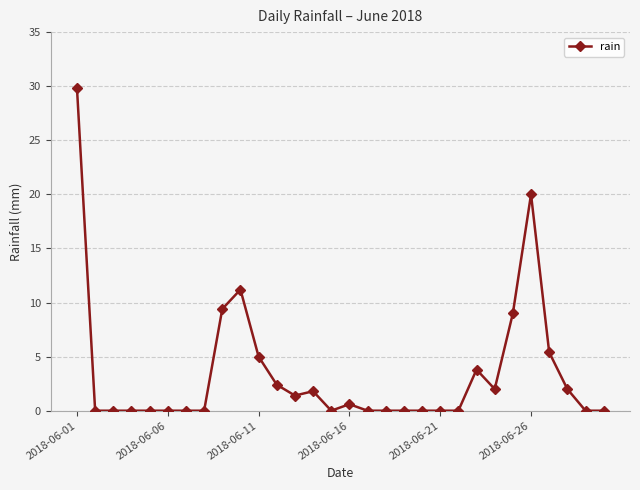

What is the difference between the maximum and minimum values?

29.8